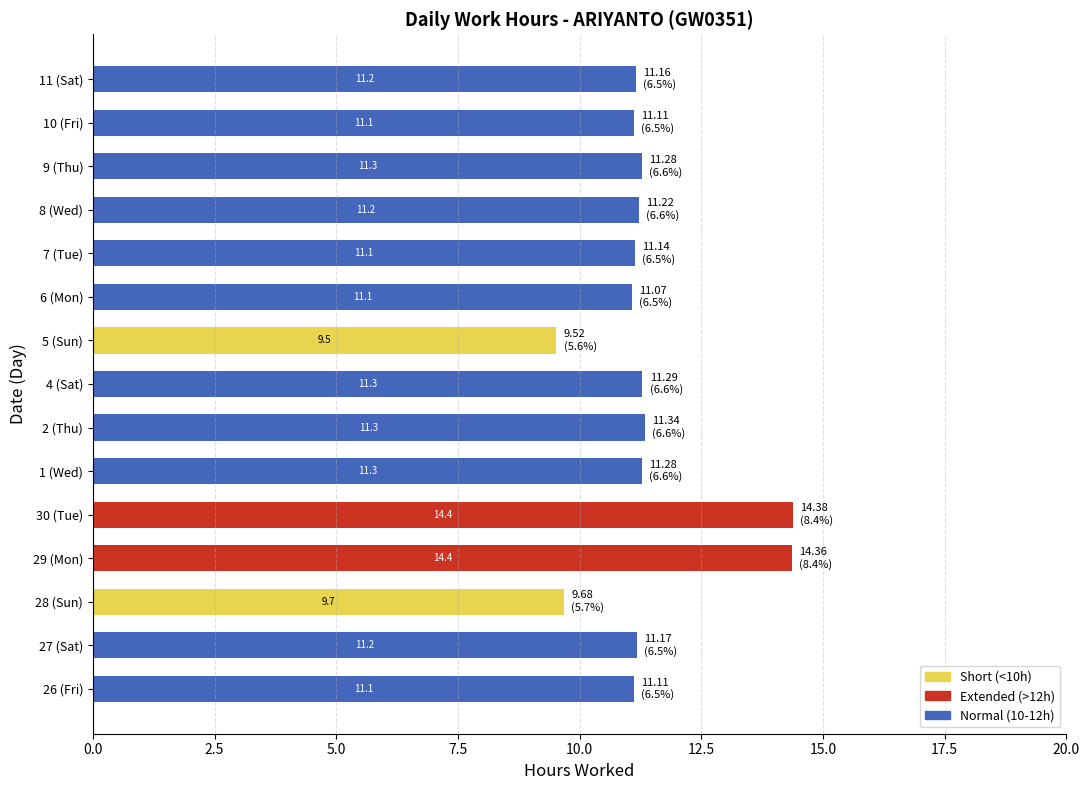

How many distinct data groups are displayed?

3